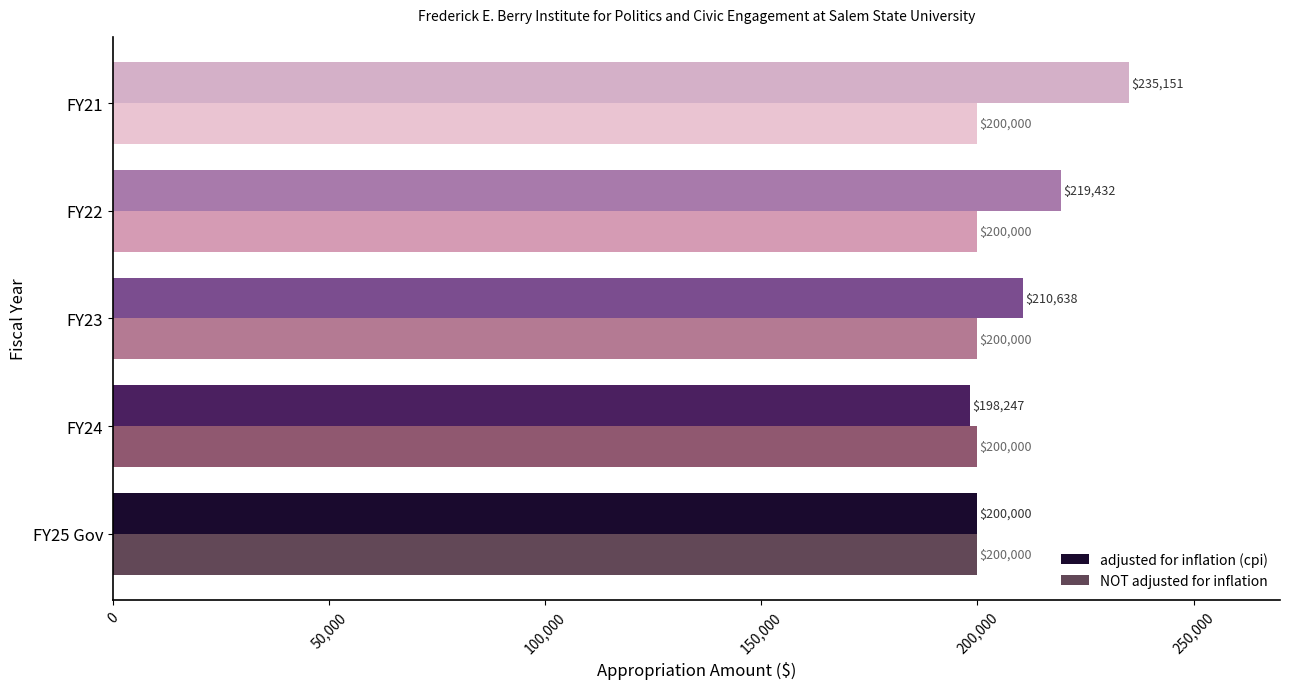

How many values in the adjusted for inflation (cpi) series are below 210638?

2